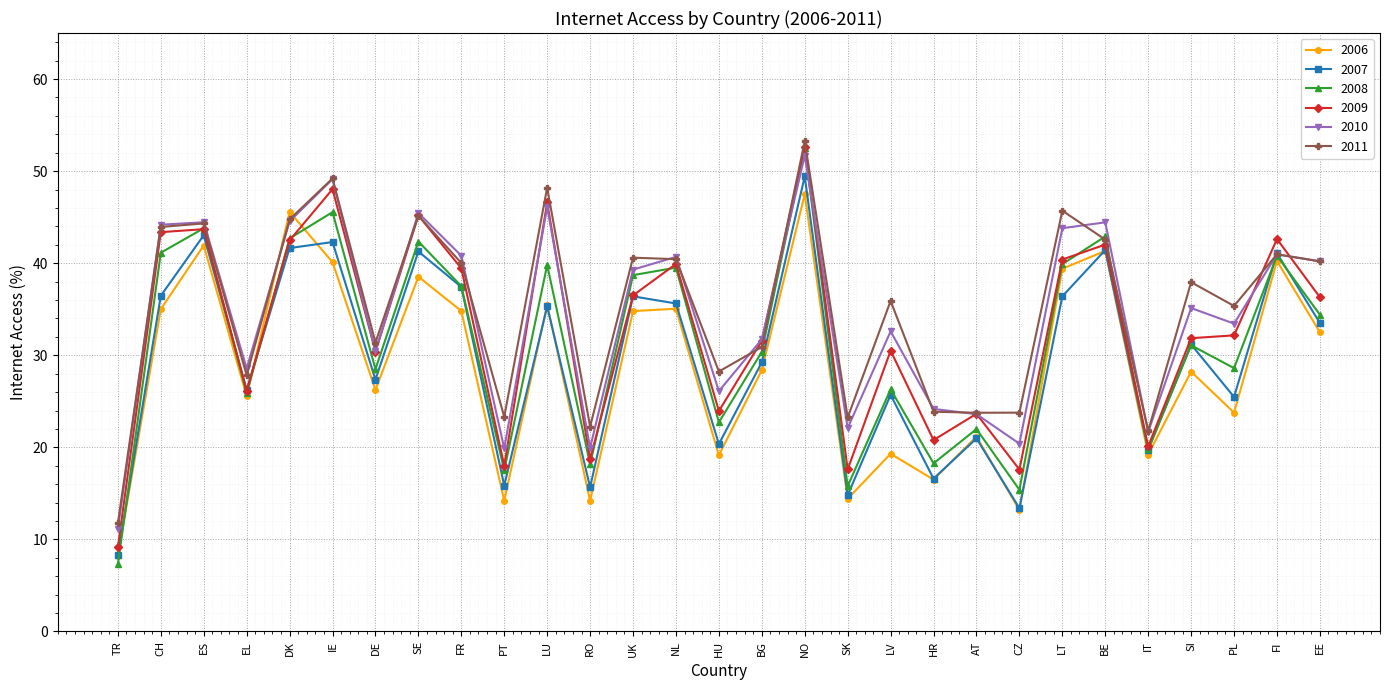

How many values in the 2011 series exceed 37?

15